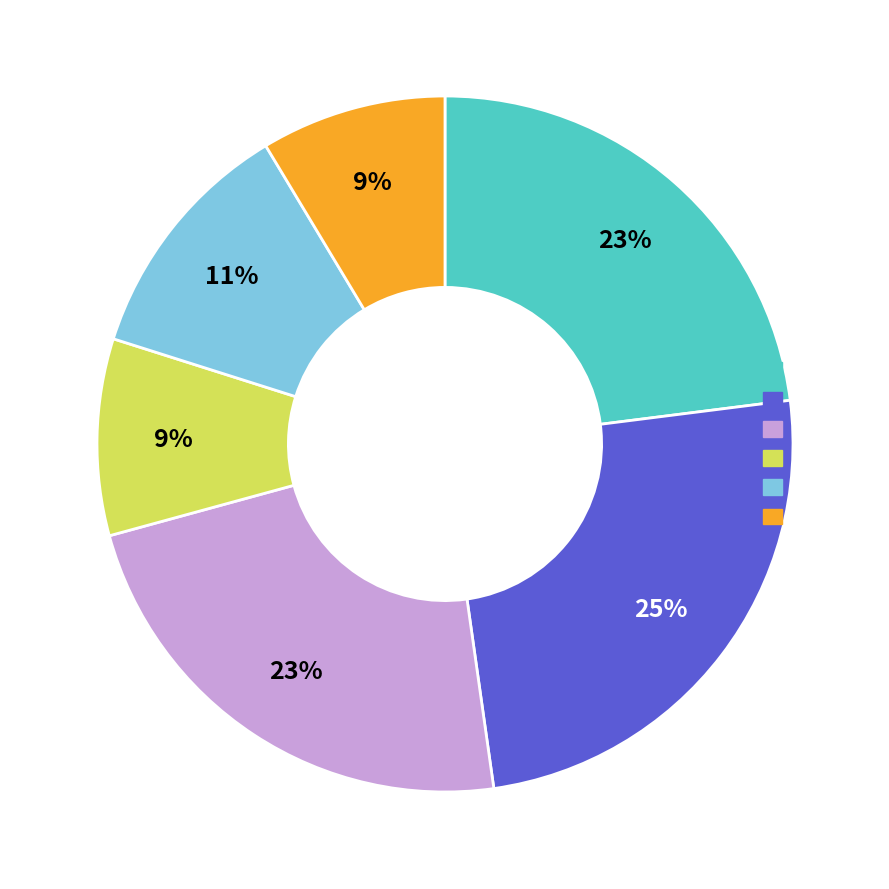

Is there a majority slice in this chart?

No